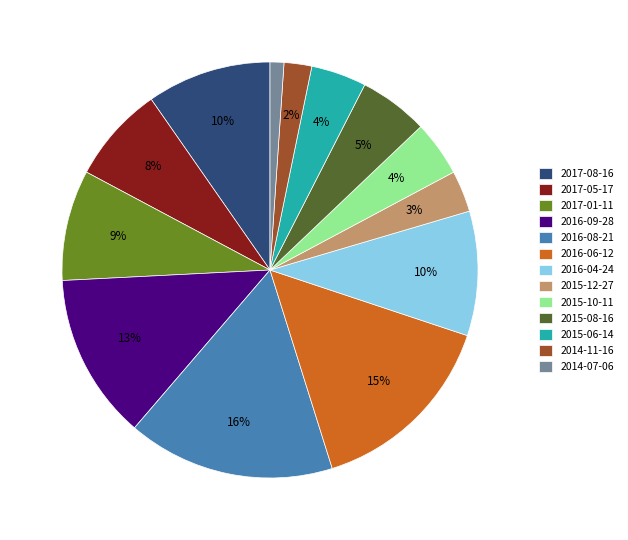

Which category has the biggest portion of the pie?

2016-08-21